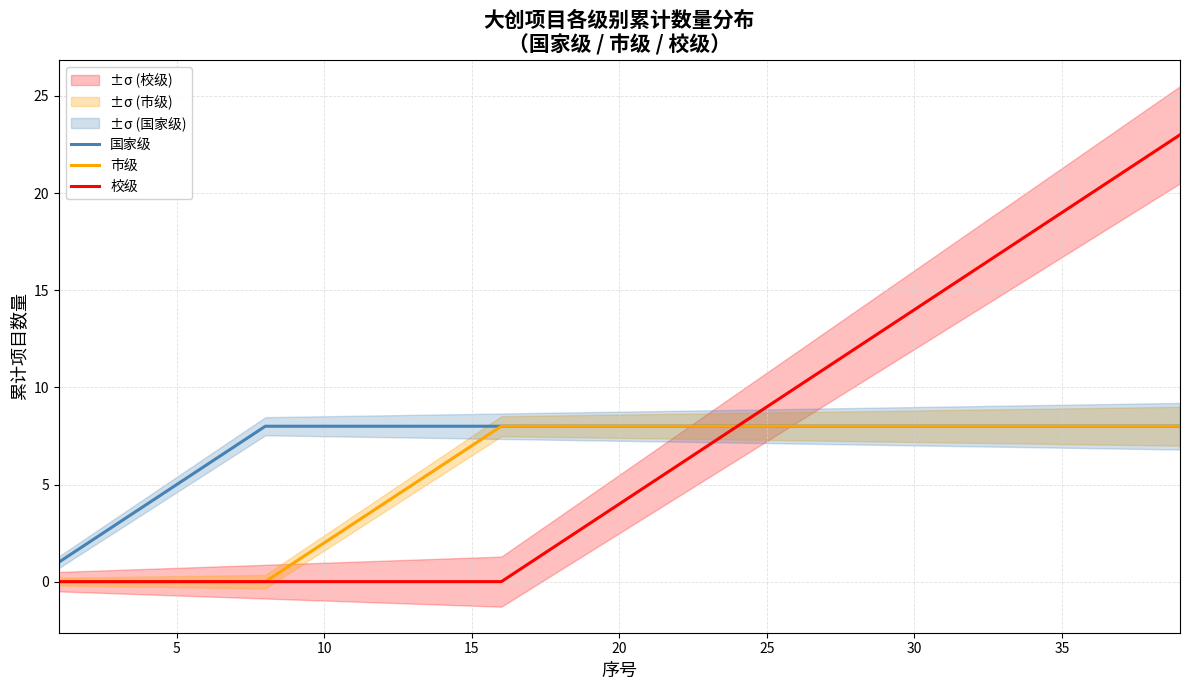

True or false: 市级 and 国家级 cross at least once.

False